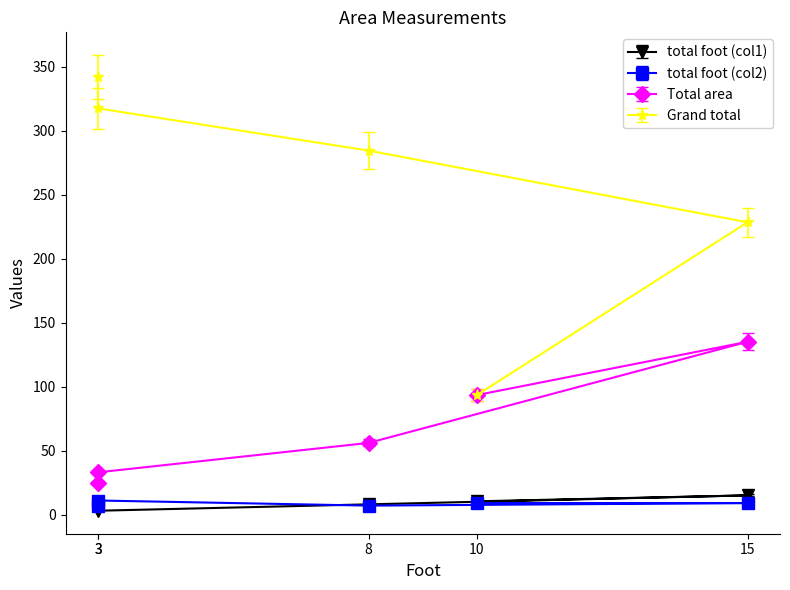

Between 8 and 10, which is larger?

10